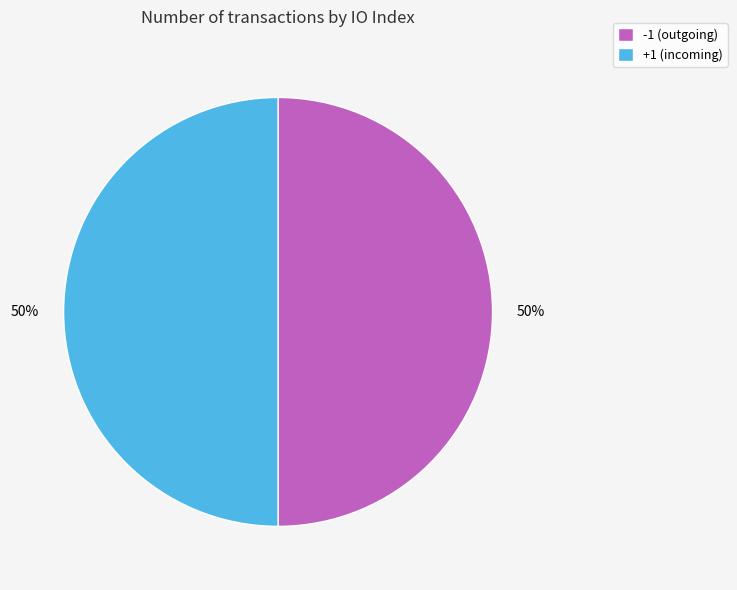

To the nearest percent, what is the average slice percentage?

50%